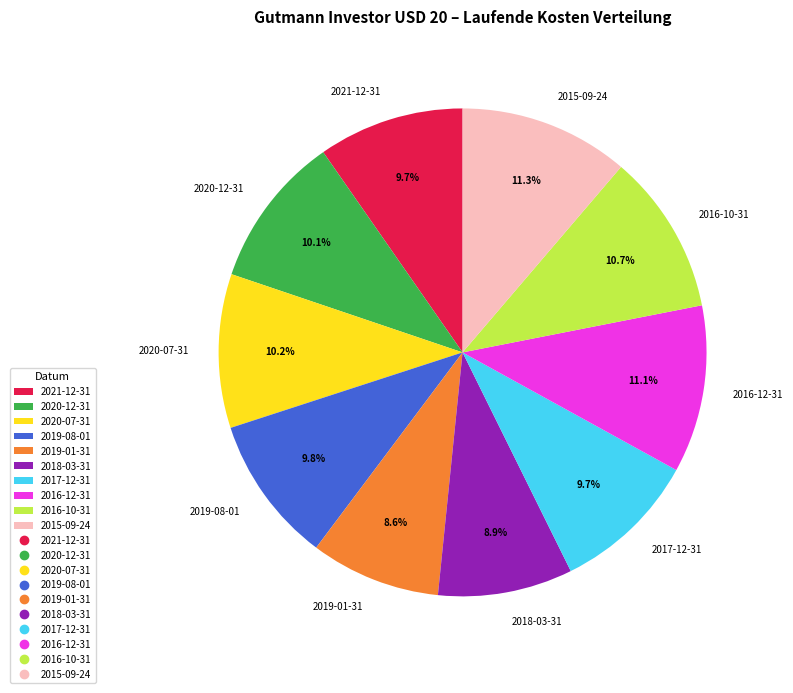

To the nearest percent, what portion does 2016-10-31 represent?

11%